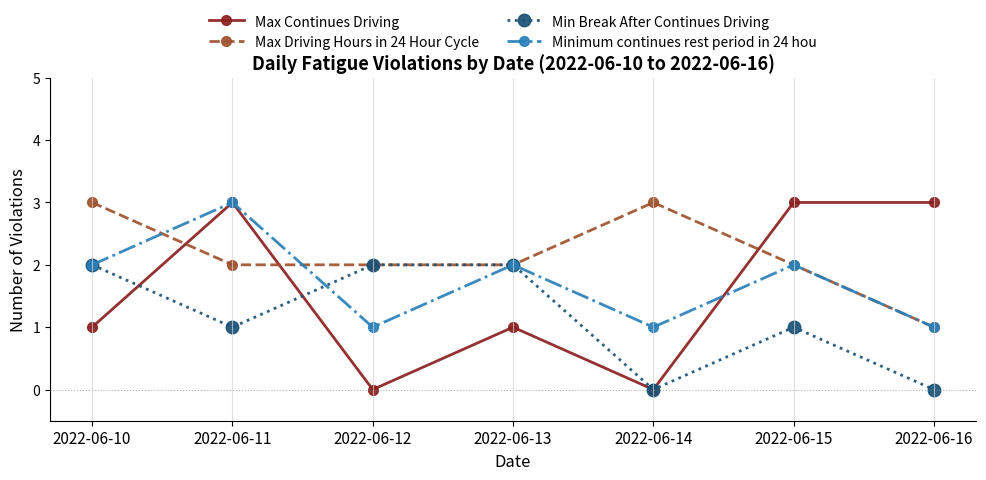

Between 2022-06-11 and 2022-06-16, which series saw the biggest shift?

Minimum continues rest period in 24 hou